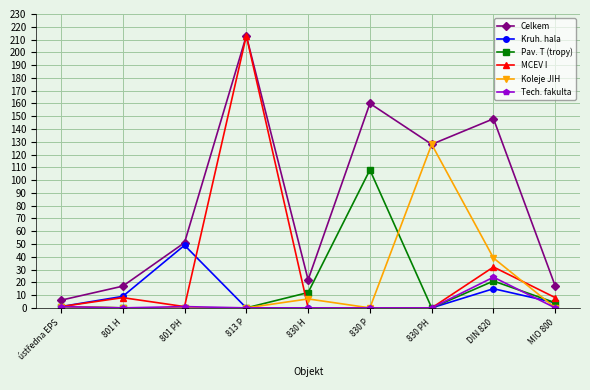

Which category has the highest value in the MCEV I series?

813 P